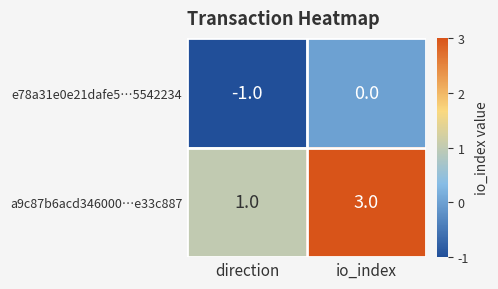

At which category is the sum across all series the highest?

io_index